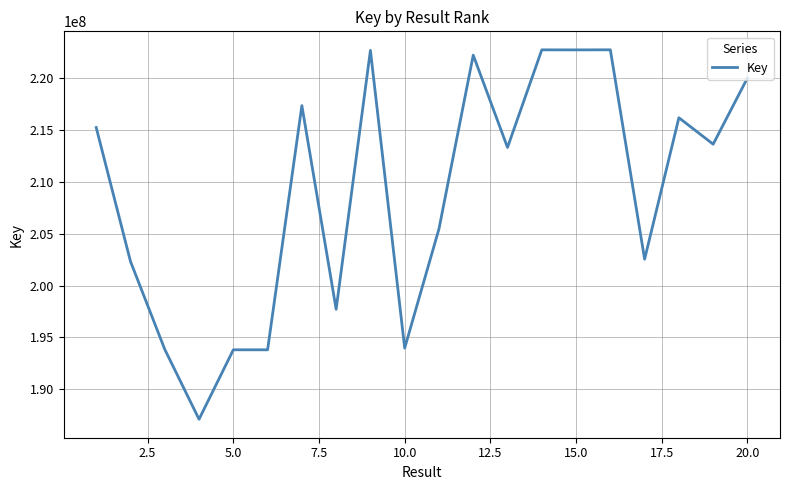

What is the average value?

208973011